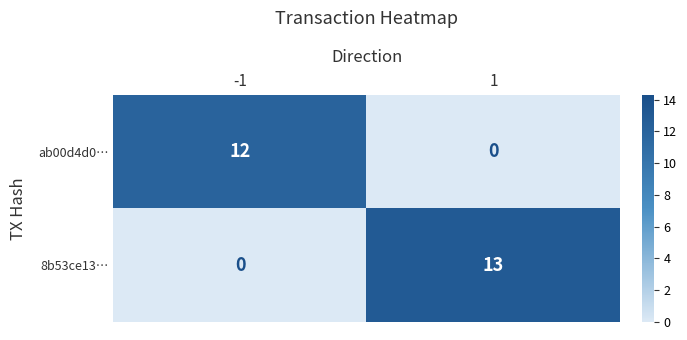

What is the greatest value displayed?

13